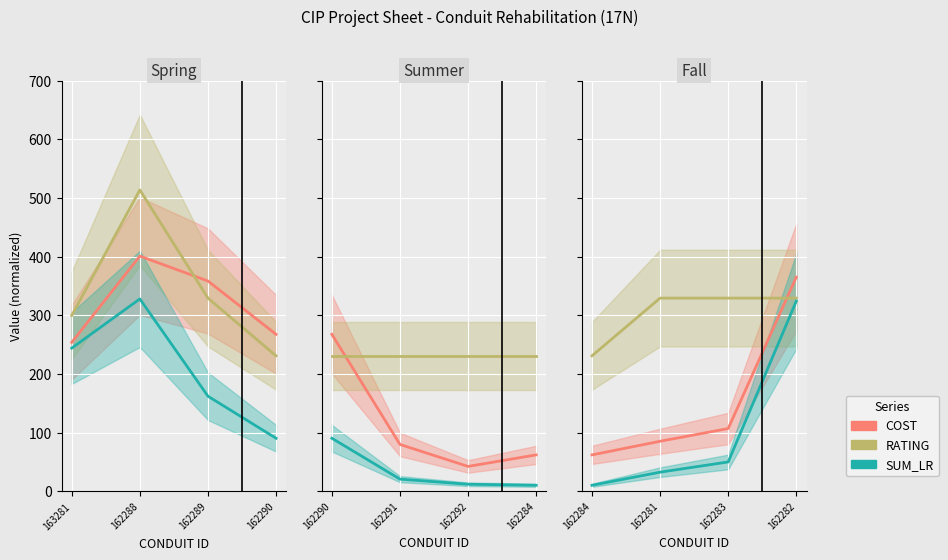

List the series in order of their overall mean, lowest first.

SUM_LR, COST, RATING